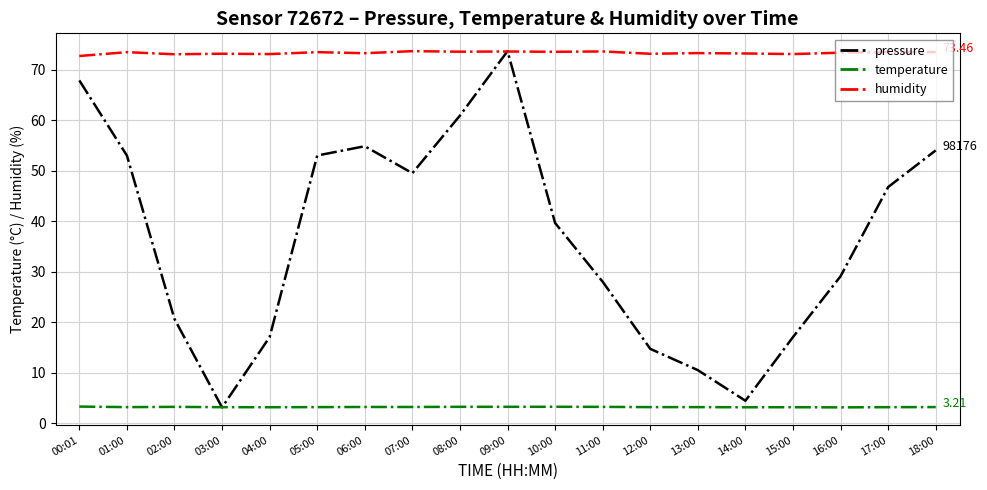

List the series in order of their overall mean, lowest first.

temperature, pressure, humidity